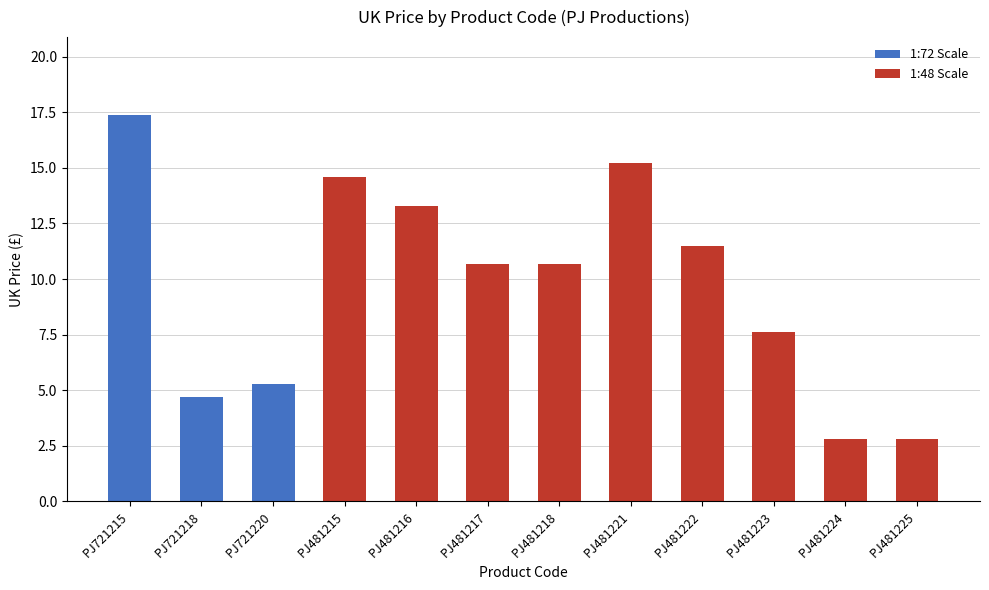

What is the greatest value displayed?

17.4